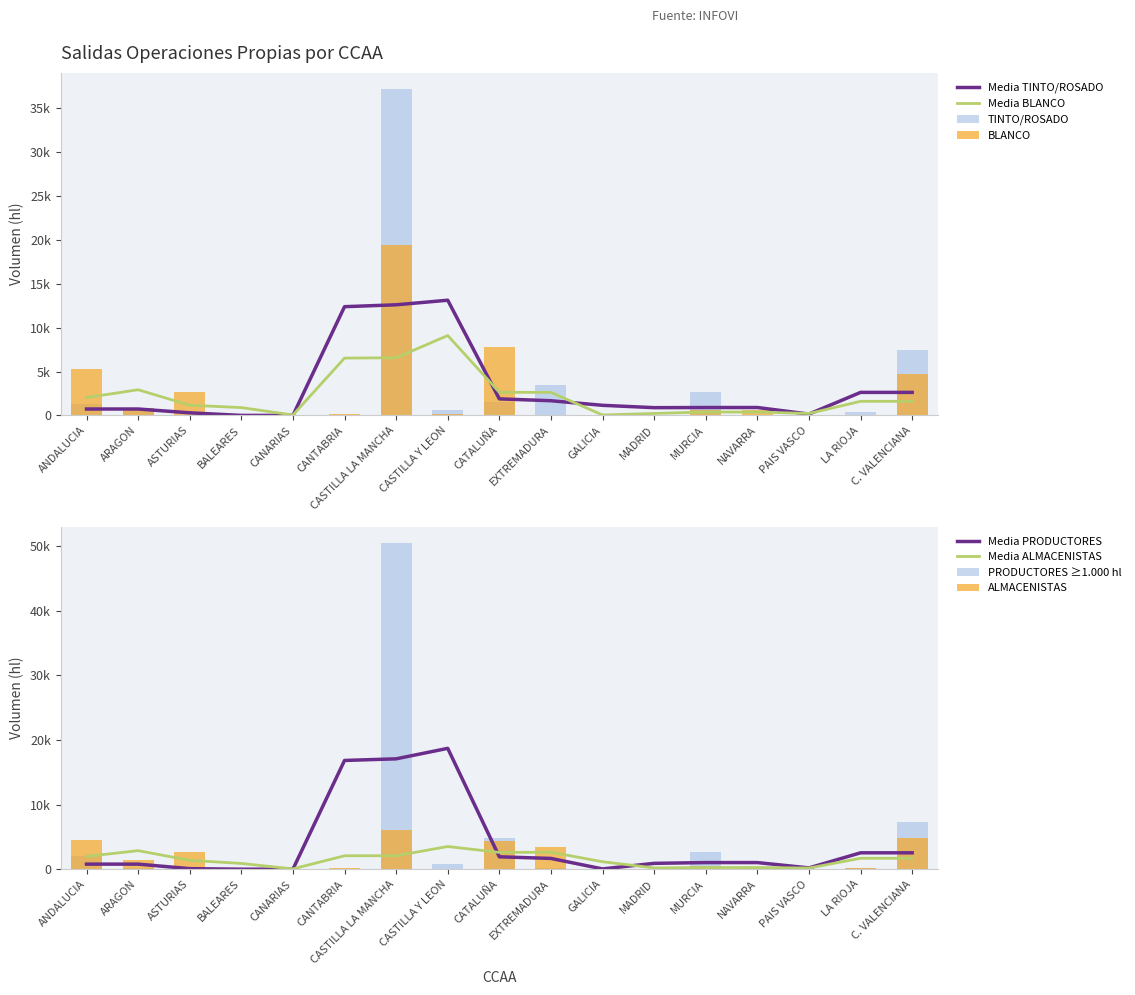

How many positive values does the ALMACENISTAS series have?

13